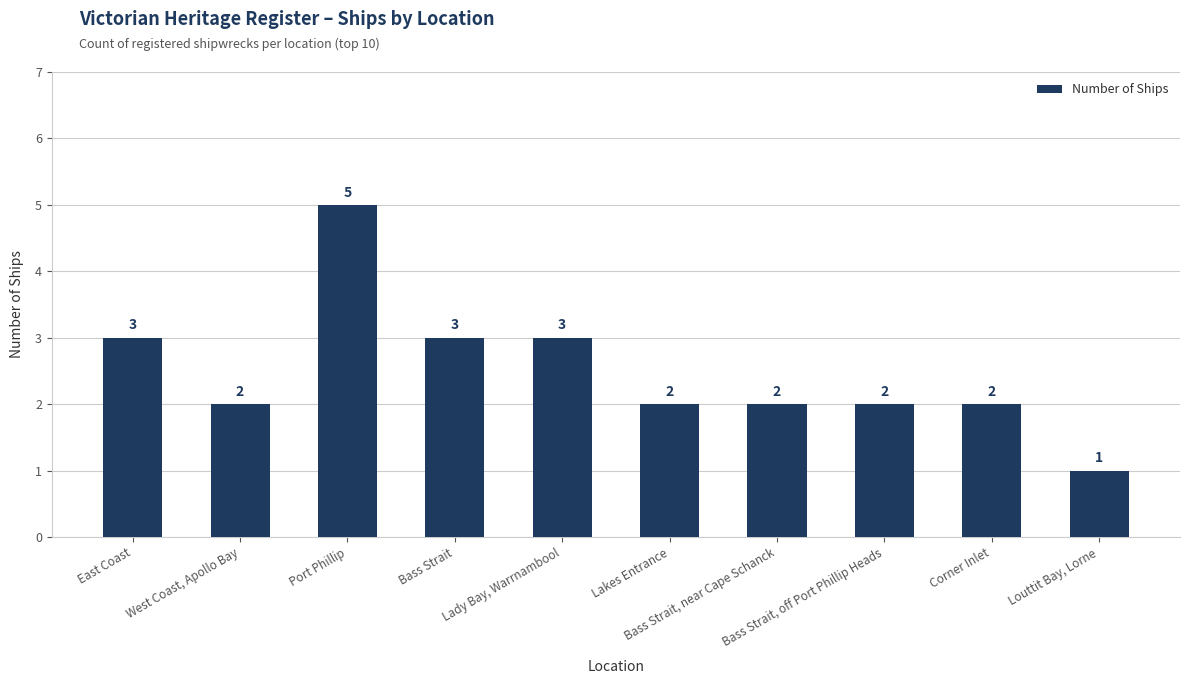

What is the difference between the maximum and minimum values?

4